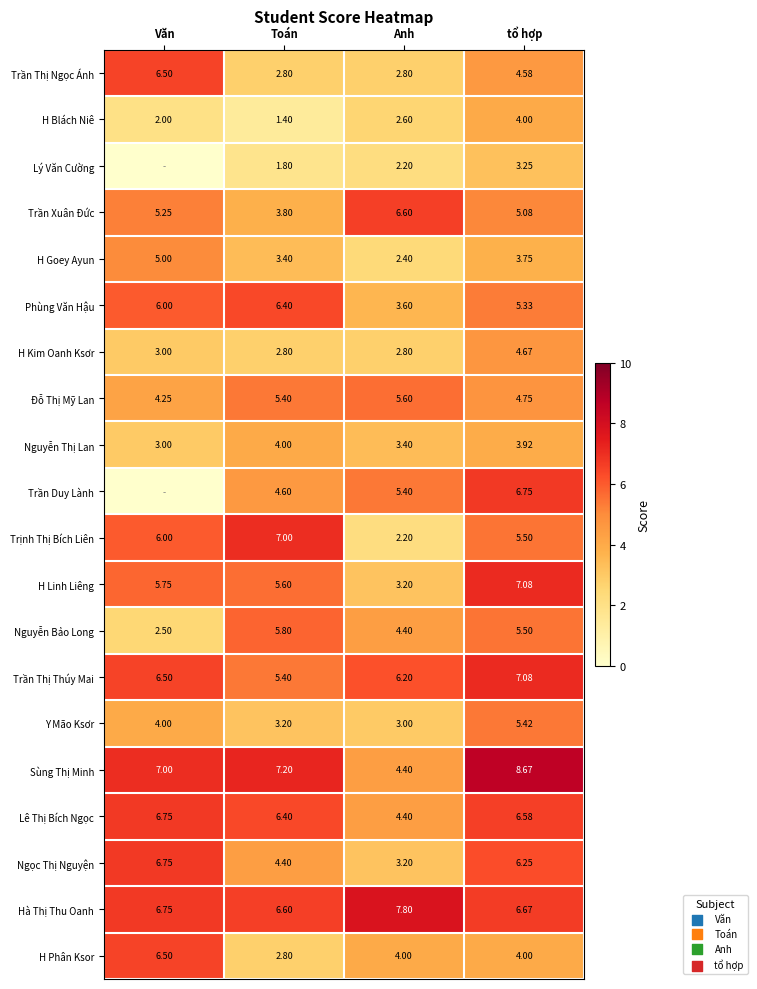

Which series changed the most between Anh and tổ hợp?

Sùng Thị Minh